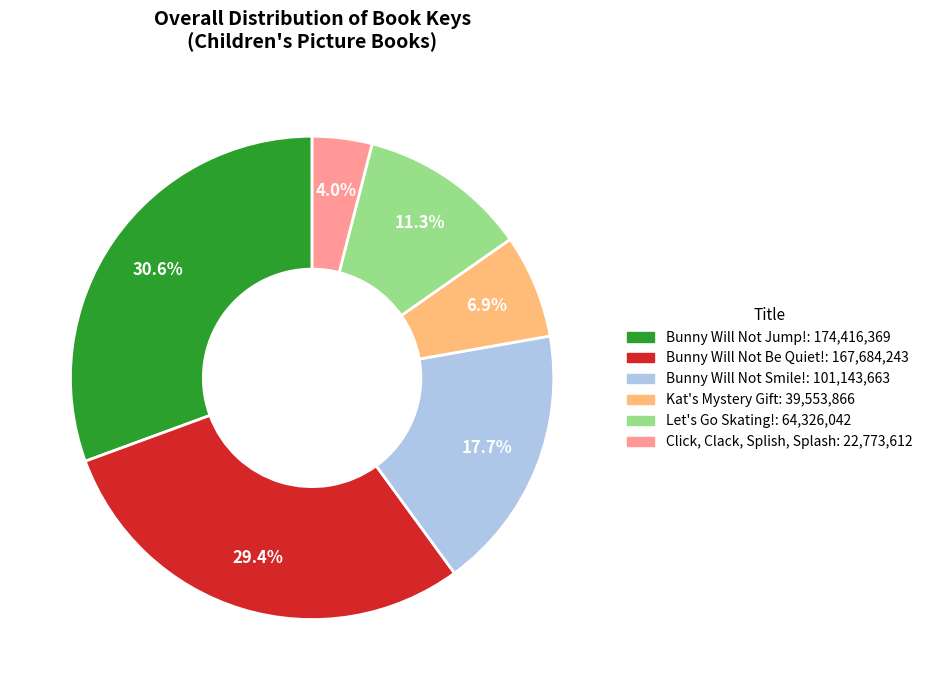

Is there any slice that represents more than half of the pie?

No